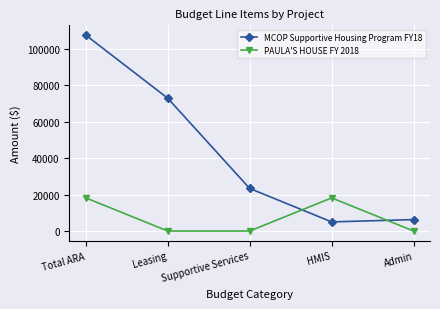

At which label is MCOP Supportive Housing Program FY18 closest to 56252?

Leasing